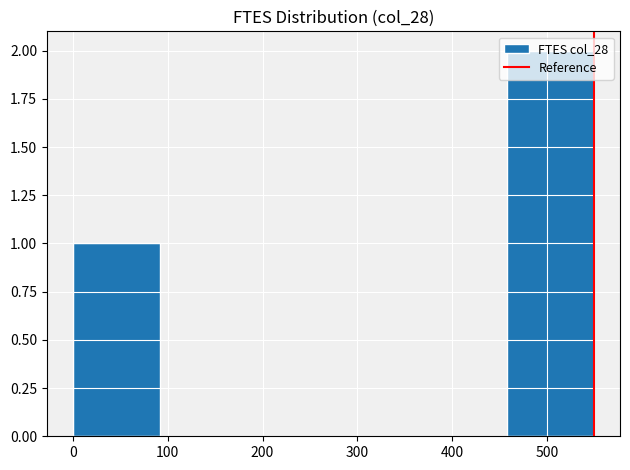

Over which range of the x-axis is the bar tallest?

460 to 550